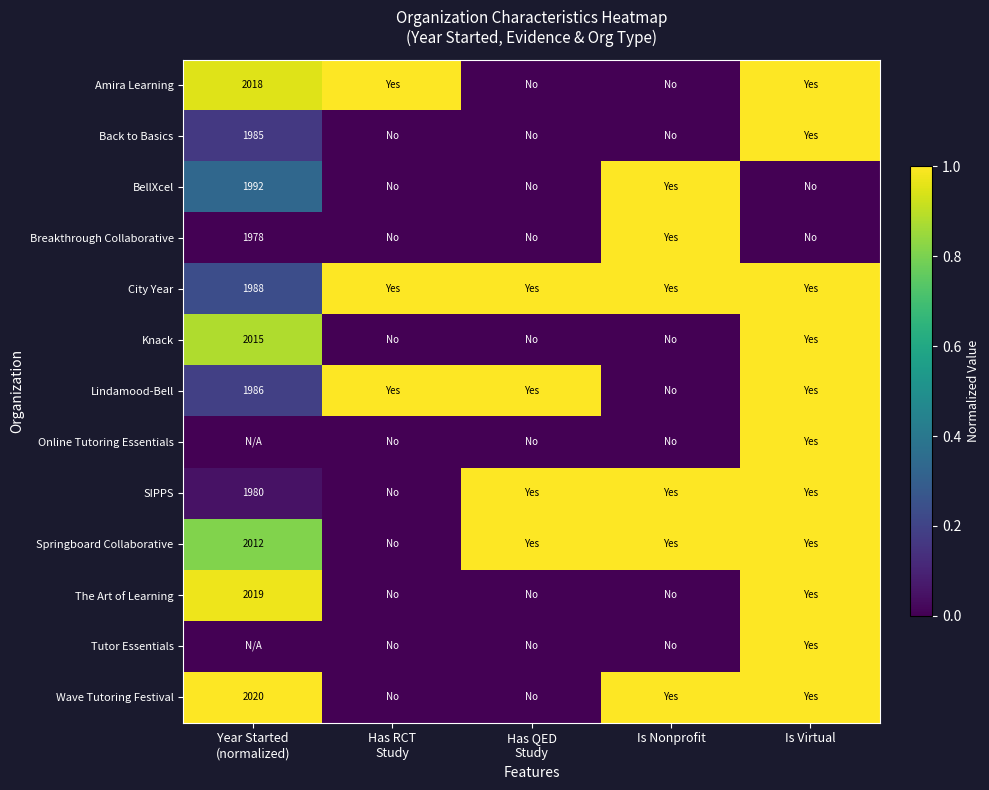

Which series has the largest range (max minus min)?

Amira Learning